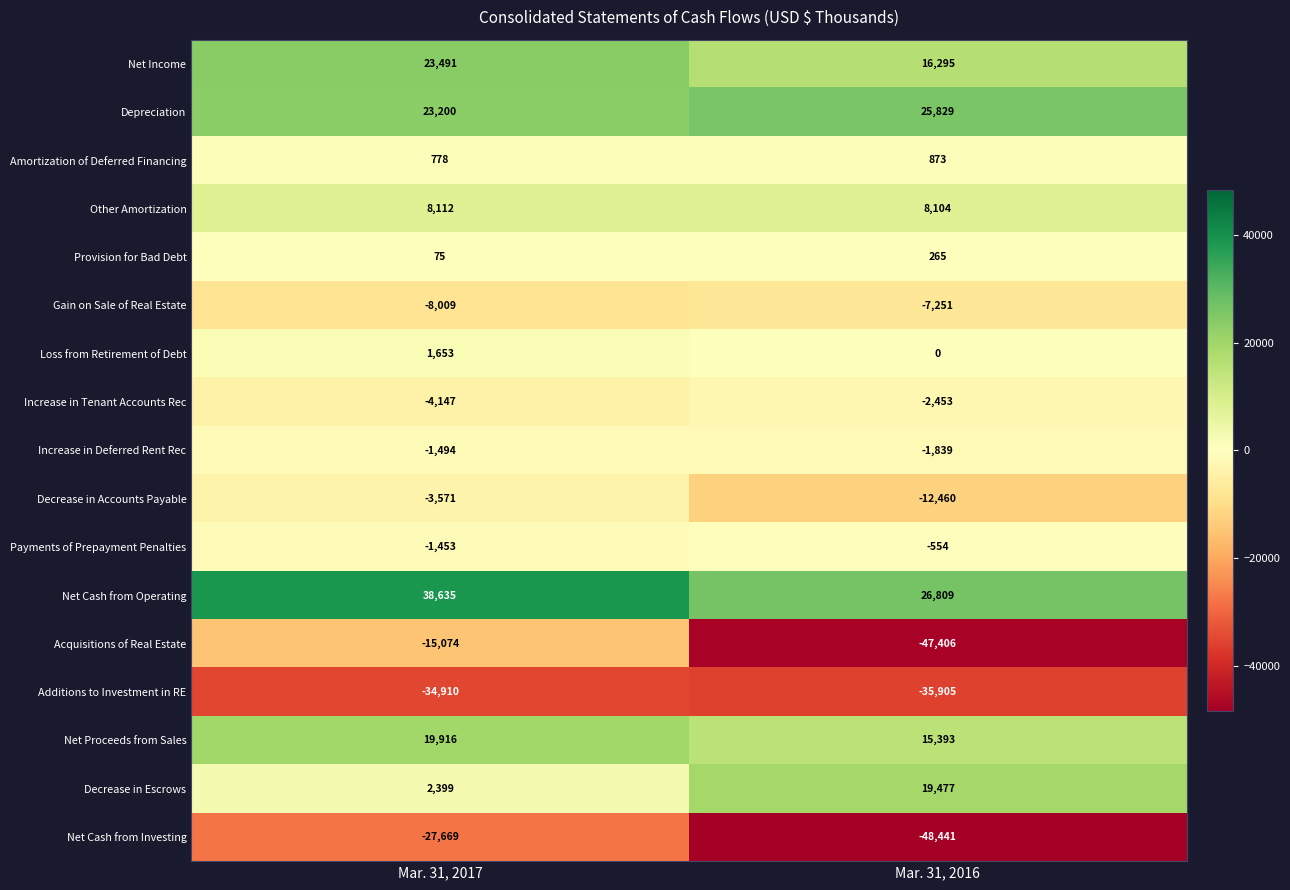

What is the sum of the Net Cash from Investing values at Mar. 31, 2016 and Mar. 31, 2017?

-76110